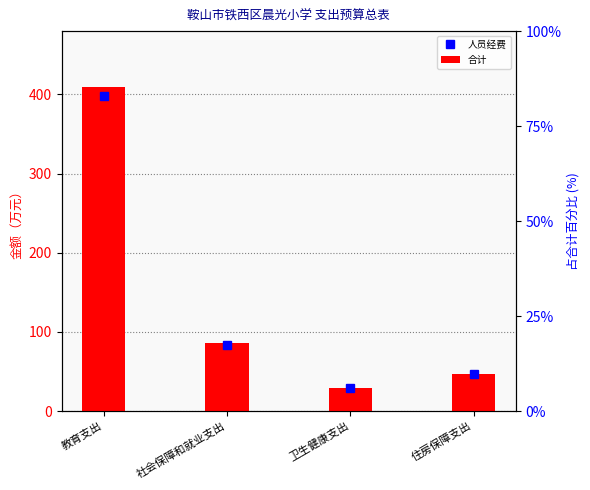

What is the spread (max minus min) of values at 教育支出?

11.5